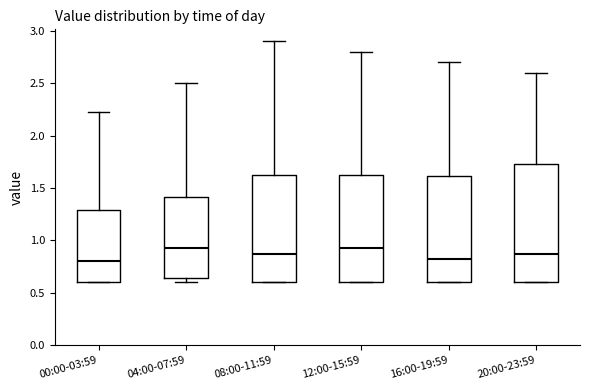

Reading left to right, transcribe this box plot: for each box, give where its median line is, the range the box spans, and where its two whiskers end, as read against the y-axis. The values are not printed on the chart, so give them approximately, as read against the axis.

00:00-03:59: median 0.80, box 0.60 to 1.30, whiskers 0.60 to 2.25
04:00-07:59: median 0.95, box 0.65 to 1.40, whiskers 0.60 to 2.50
08:00-11:59: median 0.90, box 0.60 to 1.65, whiskers 0.60 to 2.90
12:00-15:59: median 0.95, box 0.60 to 1.65, whiskers 0.60 to 2.80
16:00-19:59: median 0.85, box 0.60 to 1.60, whiskers 0.60 to 2.70
20:00-23:59: median 0.90, box 0.60 to 1.75, whiskers 0.60 to 2.60